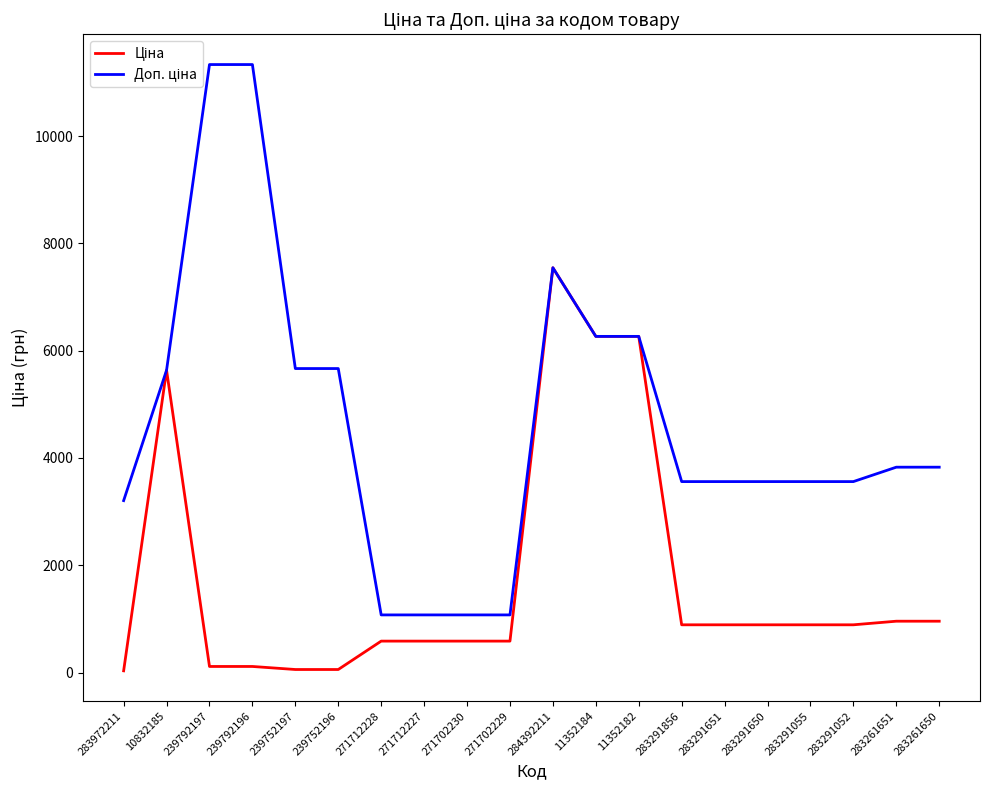

At which category is the sum across all series the highest?

284392211